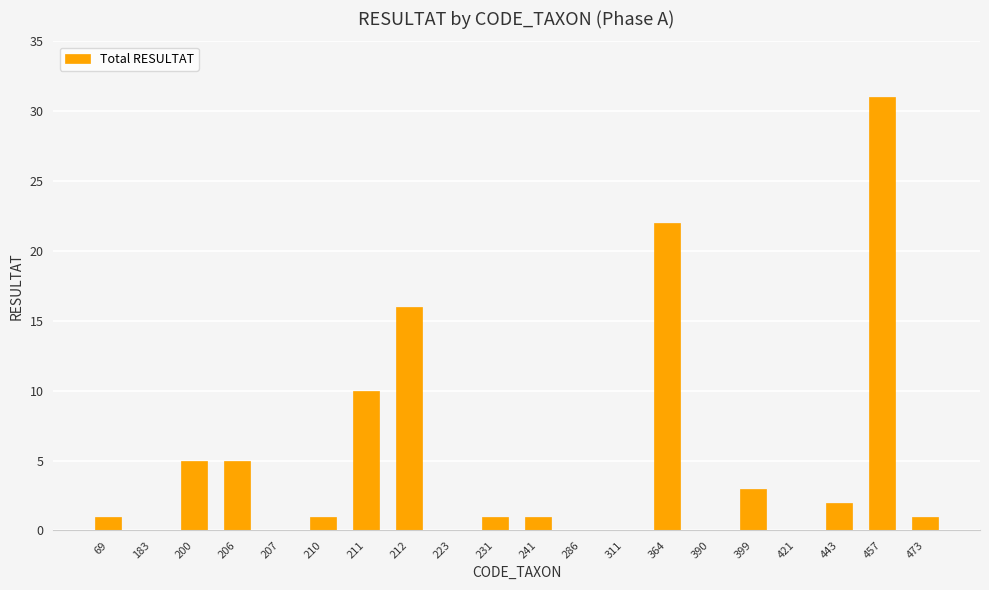

Is it true that the value at 421 is -12?

False